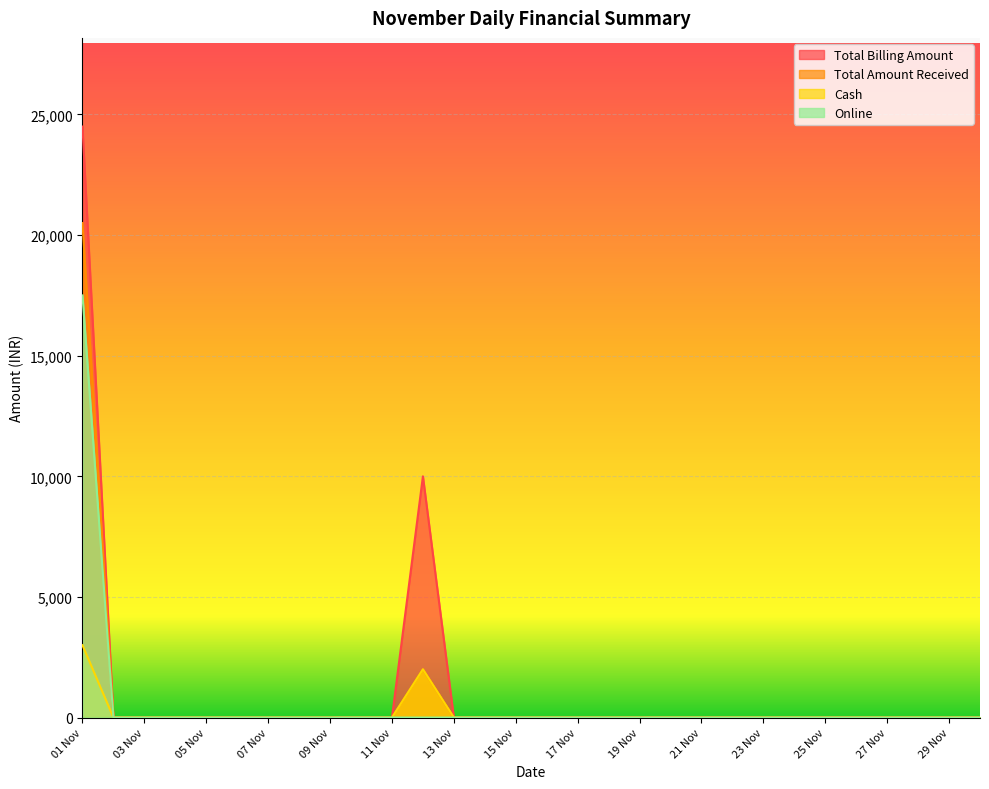

What is the sum of all Cash values?

5000